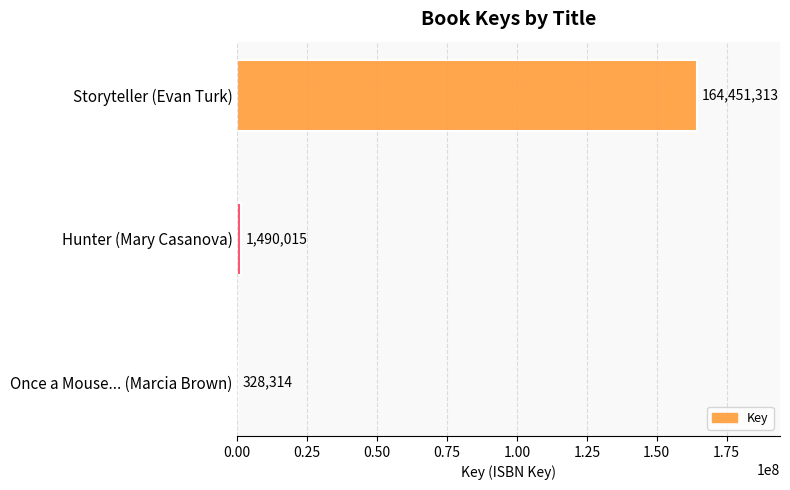

The chart shows a value of 1490015 at Hunter (Mary Casanova). True or false?

True